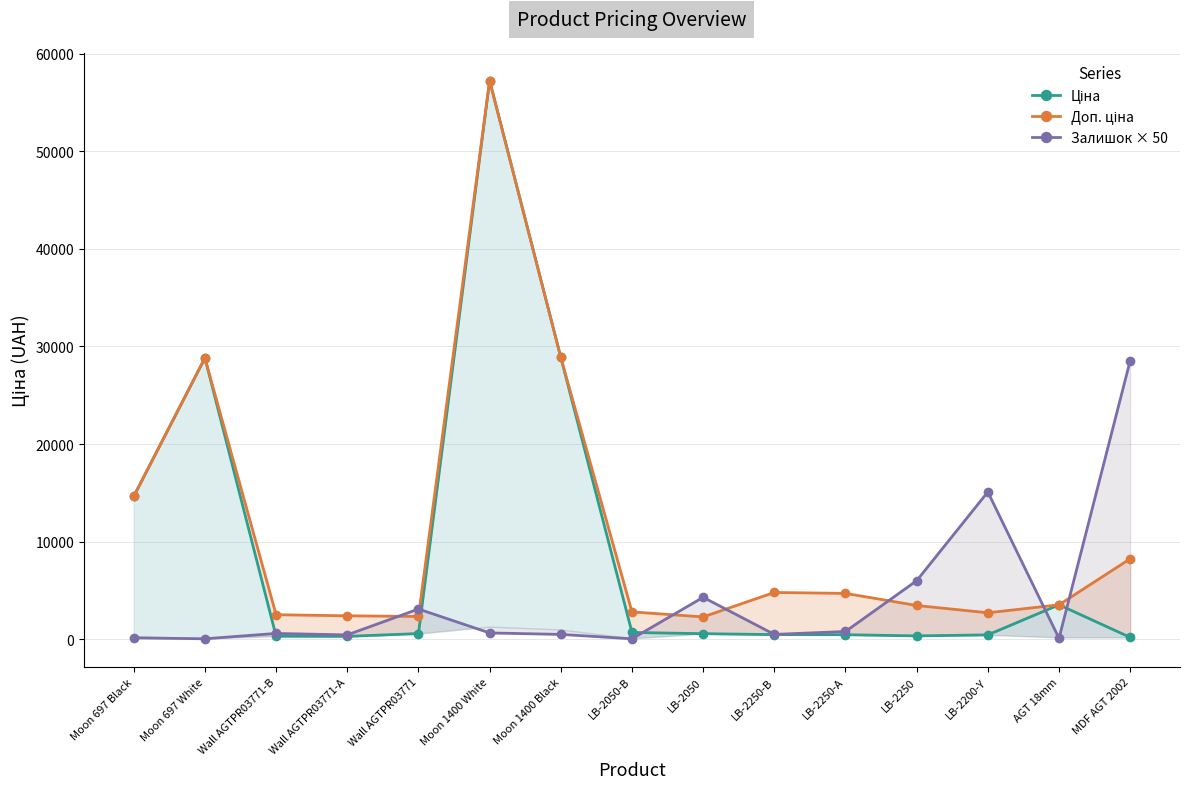

Where is Ціна nearest to the value 28715?

Moon 697 White